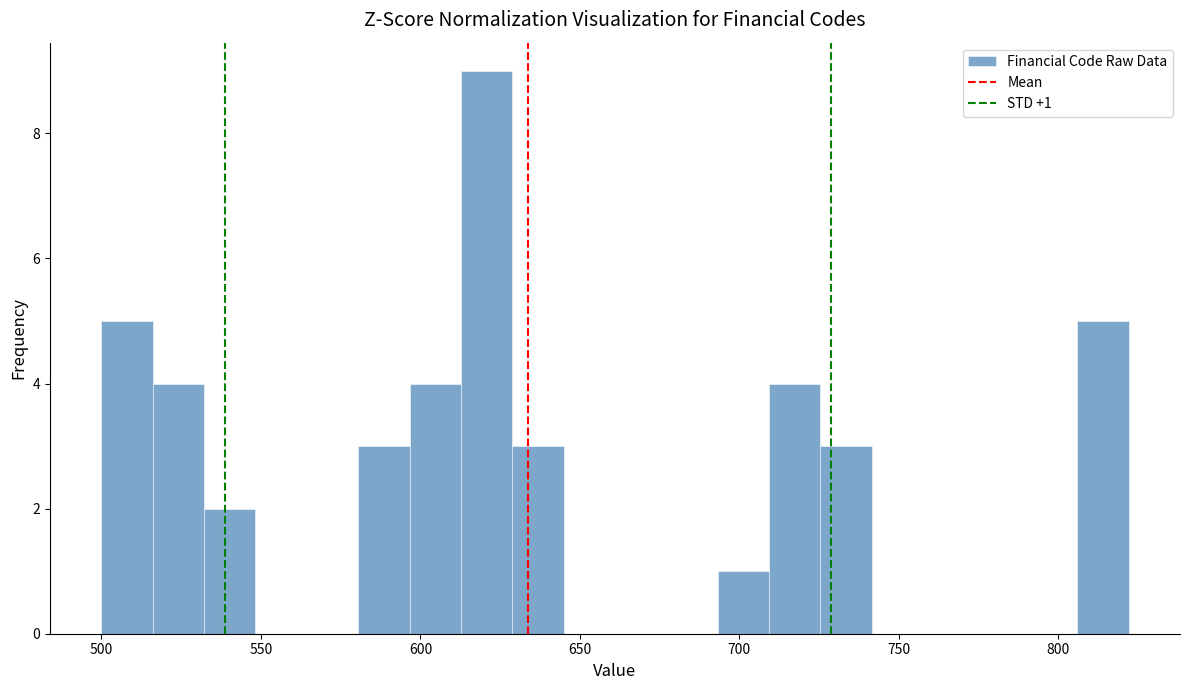

Read against the x-axis, roughly where is the centre of the tallest bar?

620